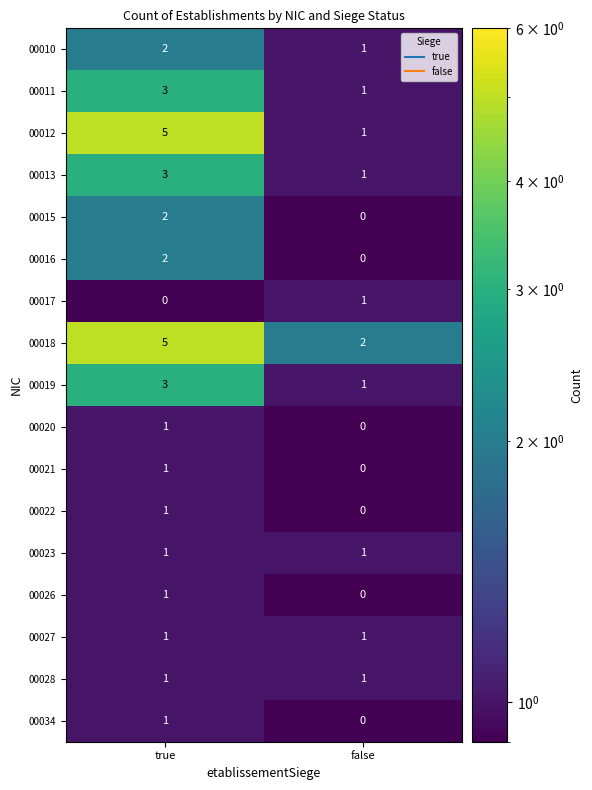

Which series has the widest spread of values?

00012